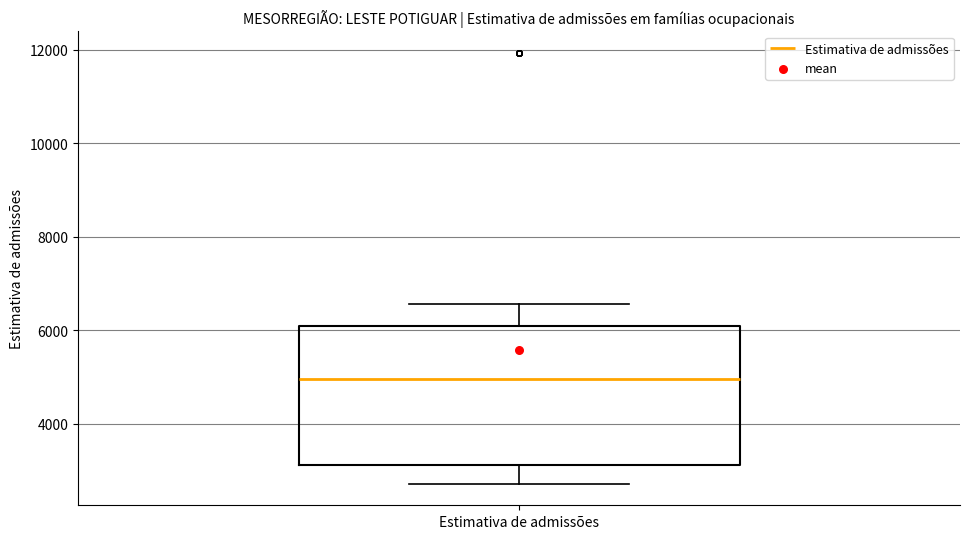

Where is the upper edge of the box for Estimativa de admissões on the y-axis? The values are not printed on the chart, so give them approximately, as read against the axis.

6000